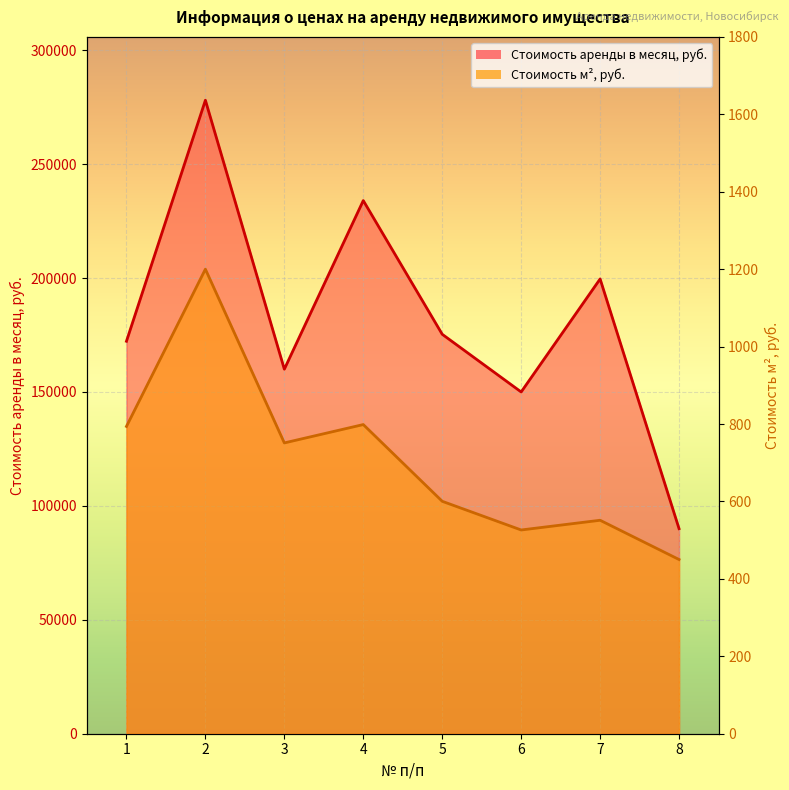

Rank the series by their average value, from lowest to highest.

Стоимость м², руб., Стоимость аренды в месяц, руб.